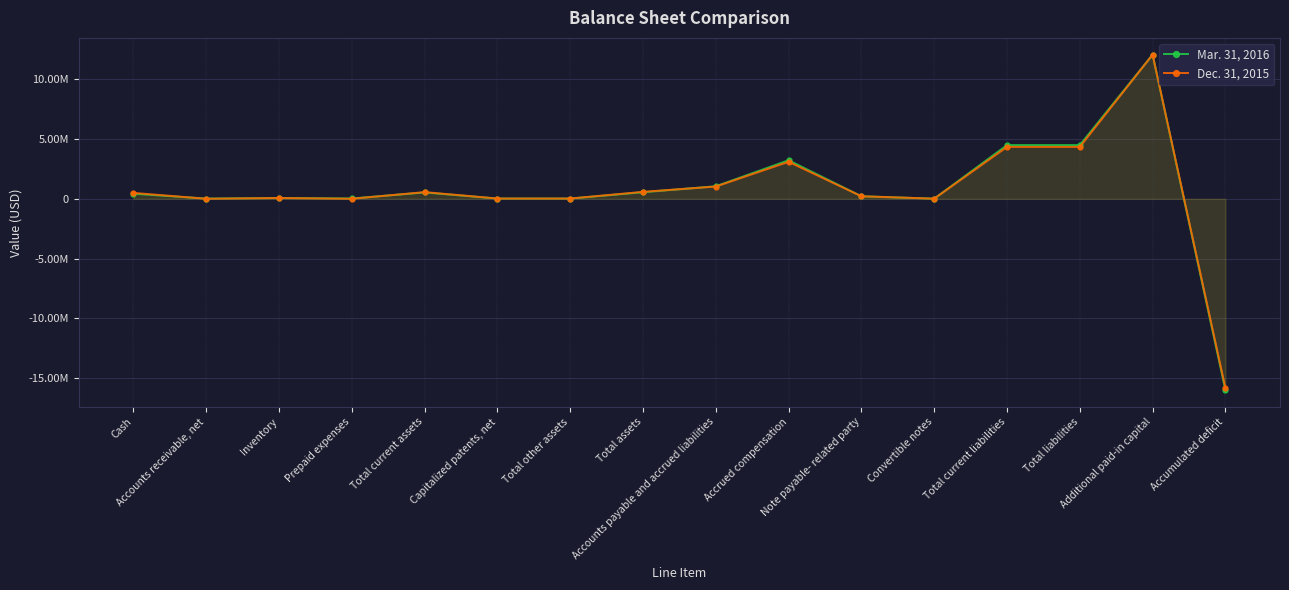

List the labels in order of Mar. 31, 2016 value, smallest first.

Accumulated deficit, Convertible notes, Accounts receivable, net, Capitalized patents, net, Total other assets, Prepaid expenses, Inventory, Note payable- related party, Cash, Total current assets, Total assets, Accounts payable and accrued liabilities, Accrued compensation, Total current liabilities, Total liabilities, Additional paid-in capital